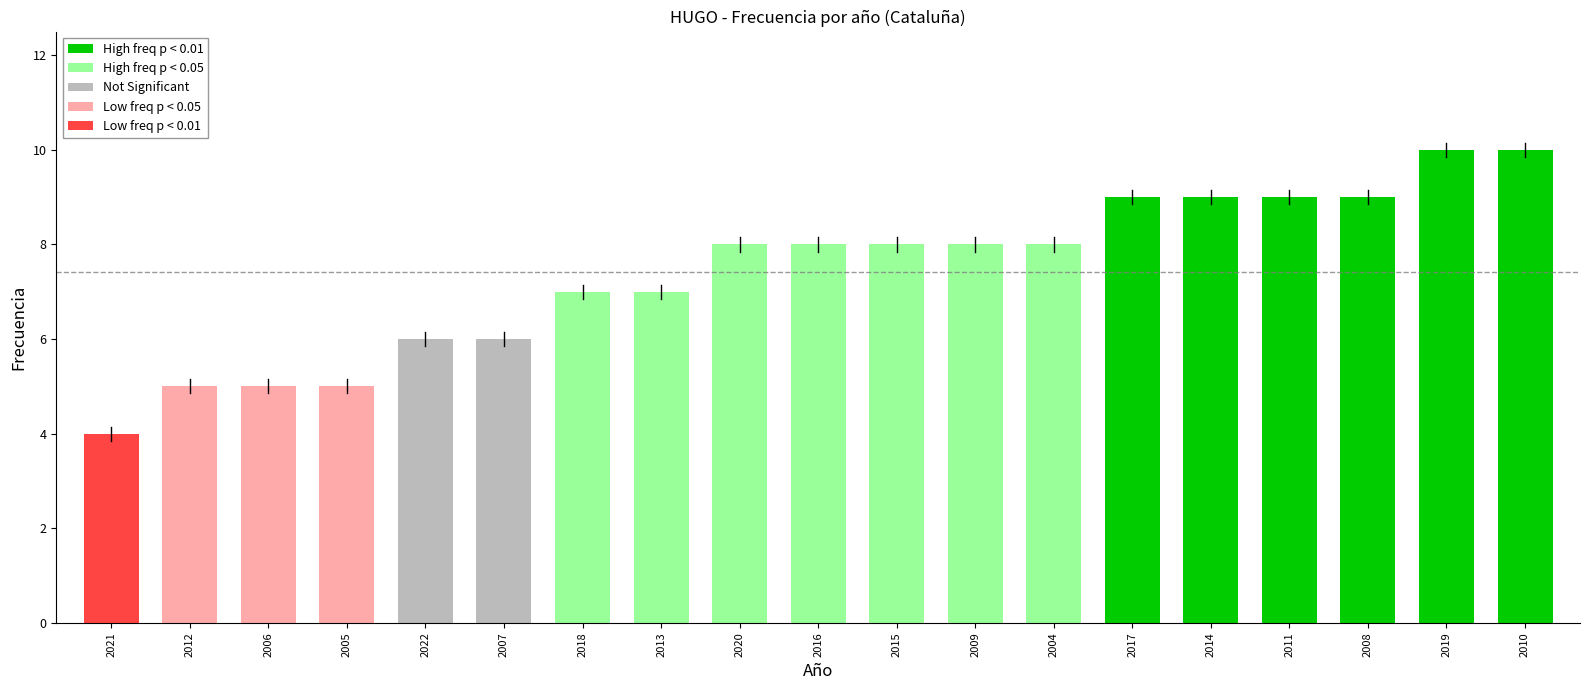

Approximately how many times larger is the value at 2012 compared to 2017?

0.6